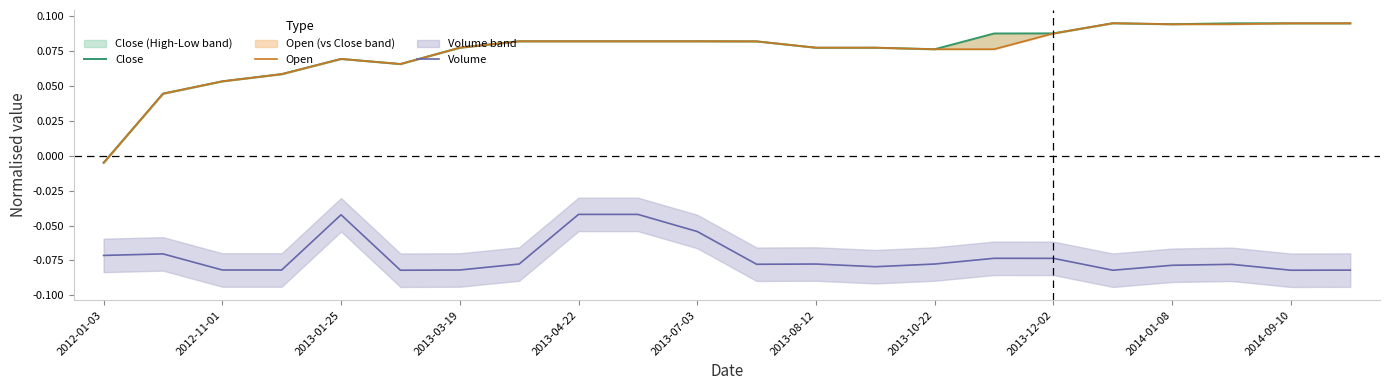

True or false: Open and Volume intersect in this chart.

False